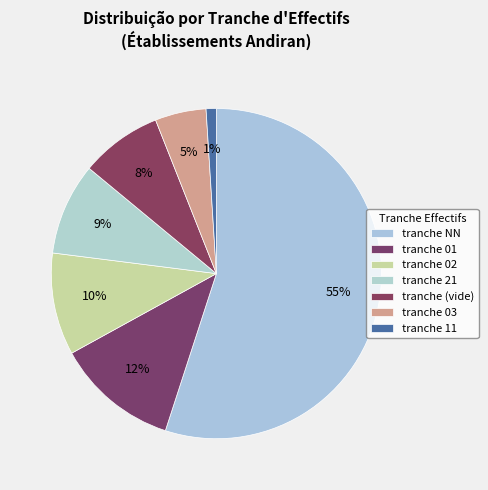

How many segments does this pie chart have?

7